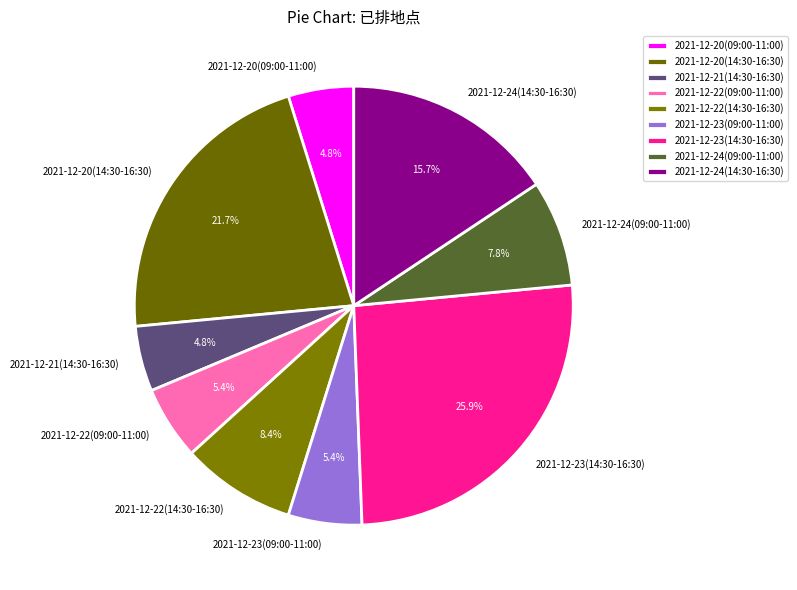

What percentage is the 2021-12-22(14:30-16:30) slice, to the nearest percent?

8%